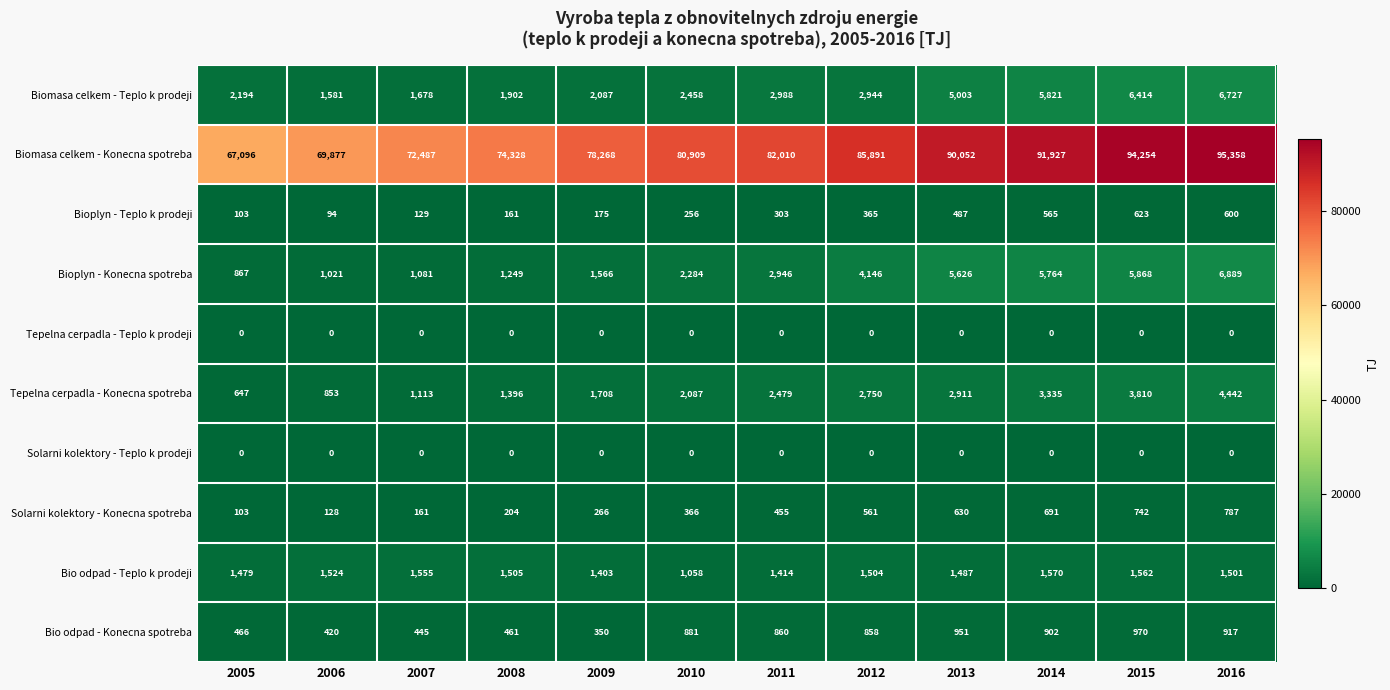

The Biomasa celkem - Konecna spotreba series shows 91927 at 2014. True or false?

True